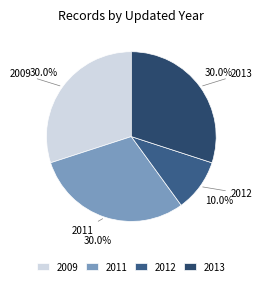

Is there a majority slice in this chart?

No